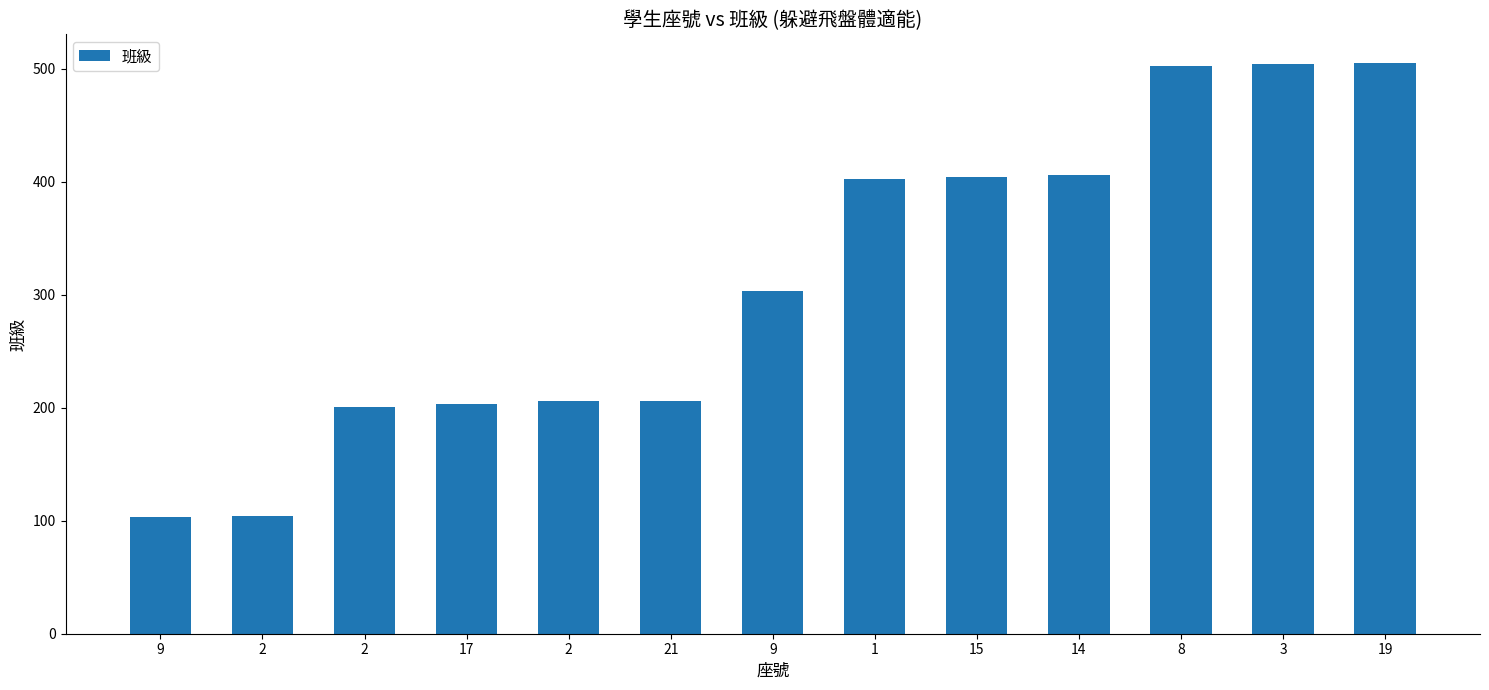

What value does the data have at 2?

206